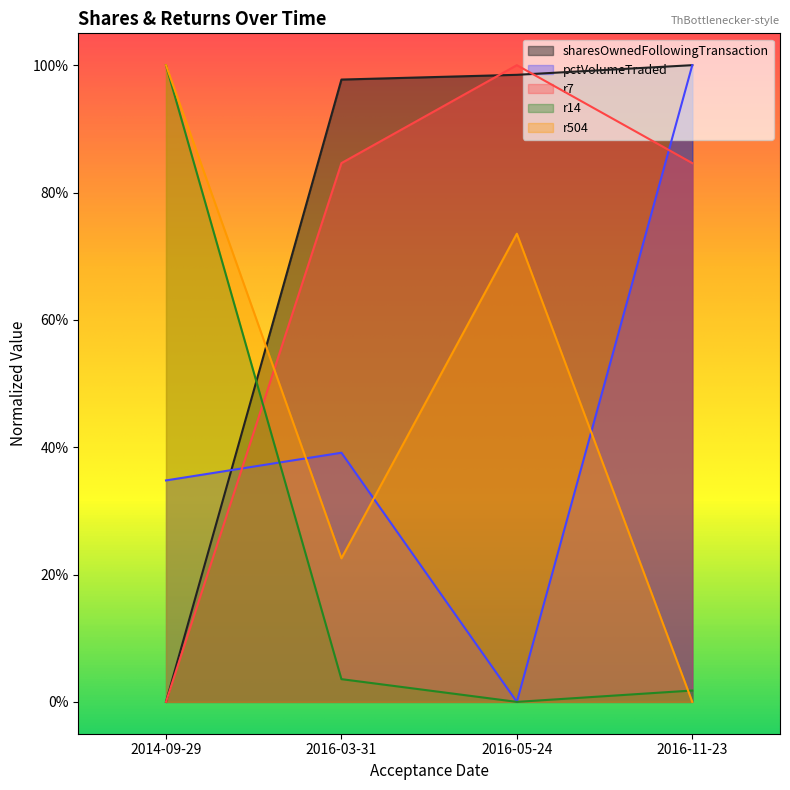

What is the total value across all series at 2016-11-23?

286.4